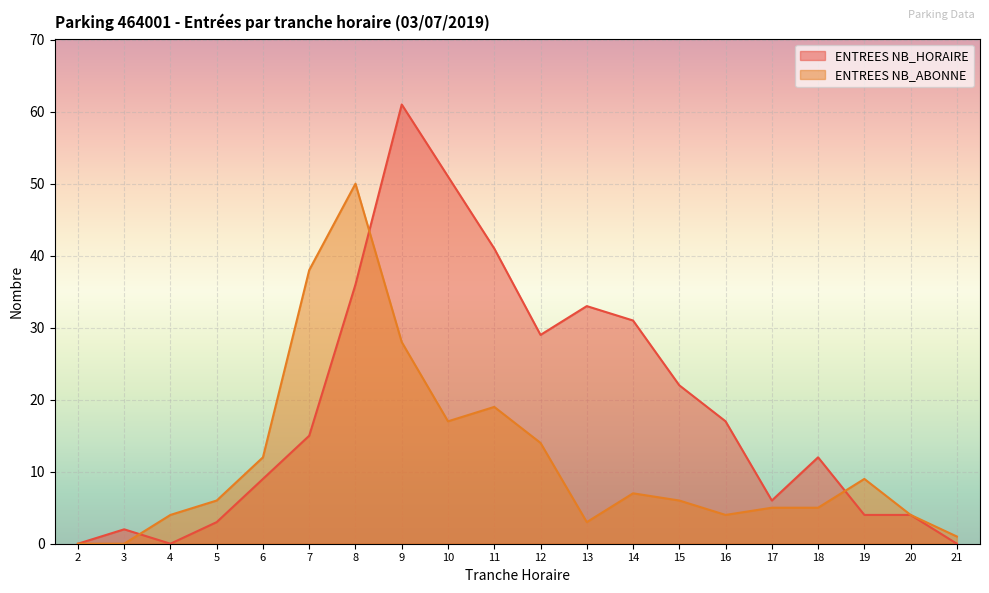

Where is the first local minimum for ENTREES NB_HORAIRE?

4